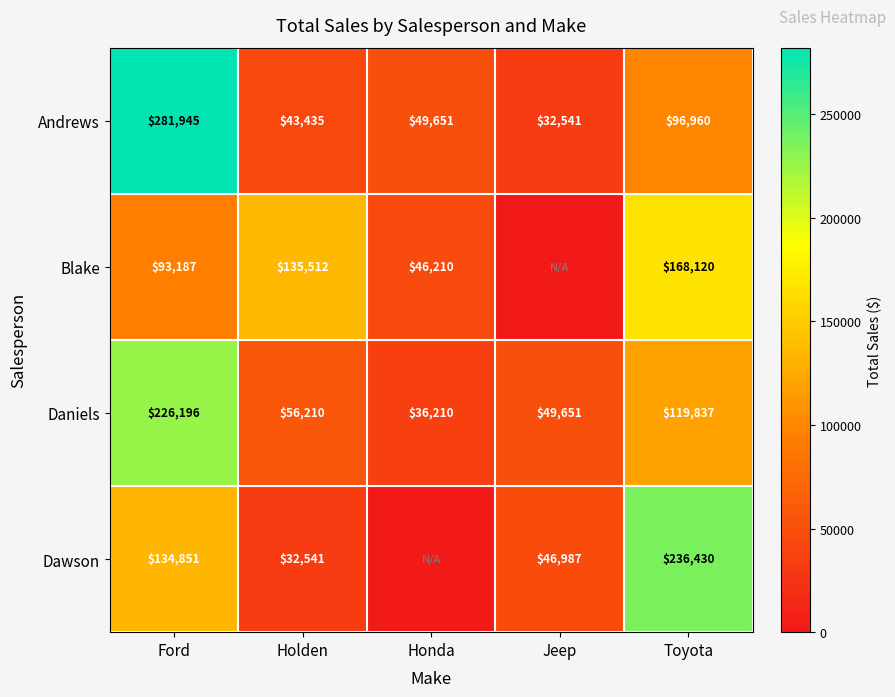

How many values in the Andrews series are below 49651?

2